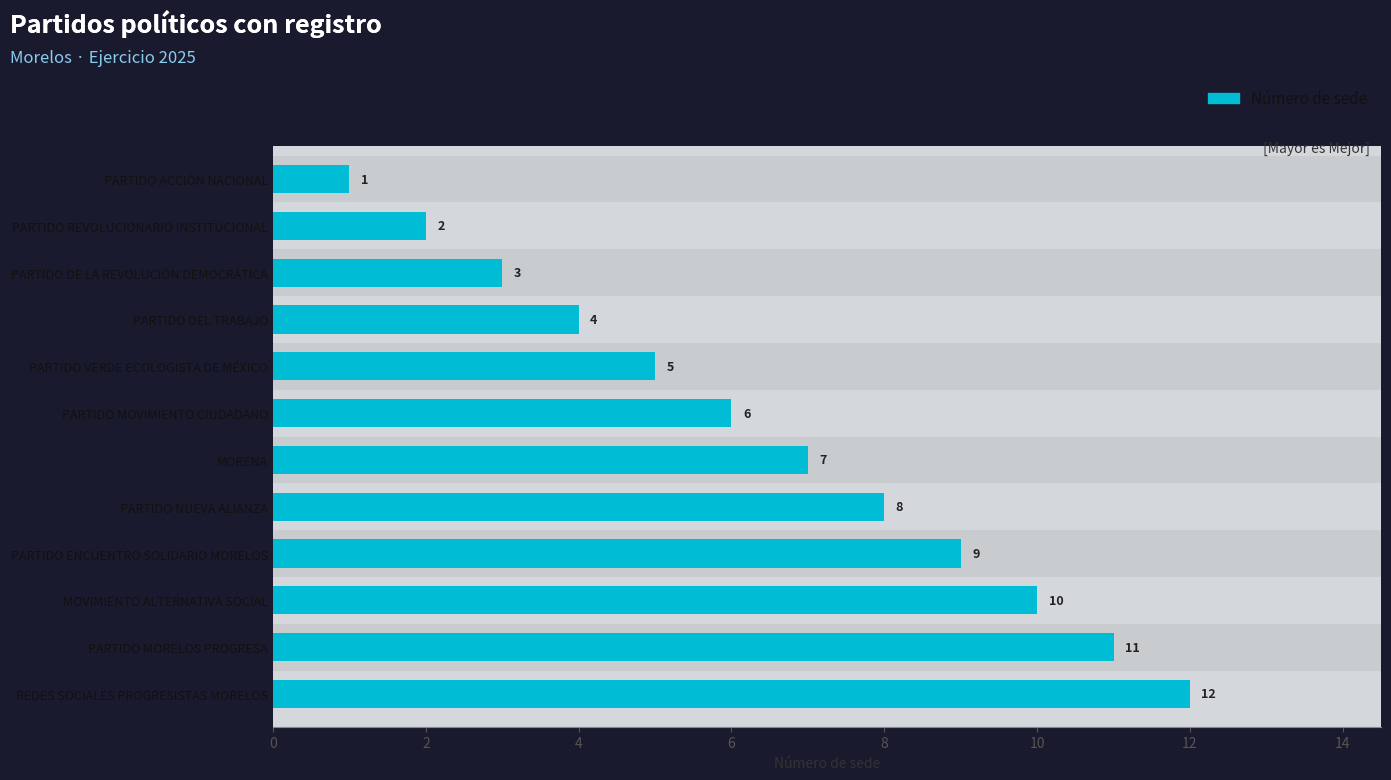

How many bars are there in total?

12